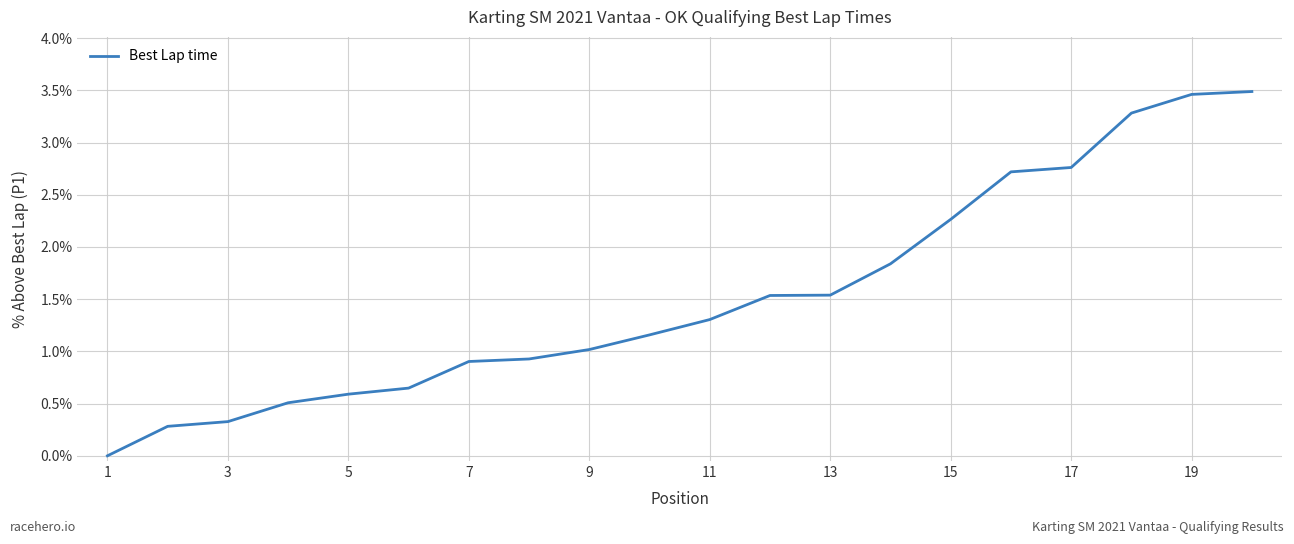

What is the maximum value shown in the chart?

3.5